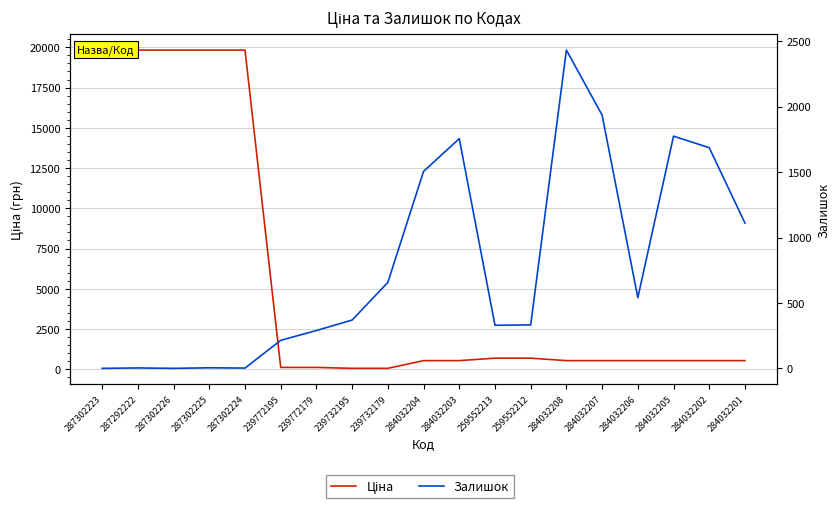

Which series has the widest spread of values?

Ціна